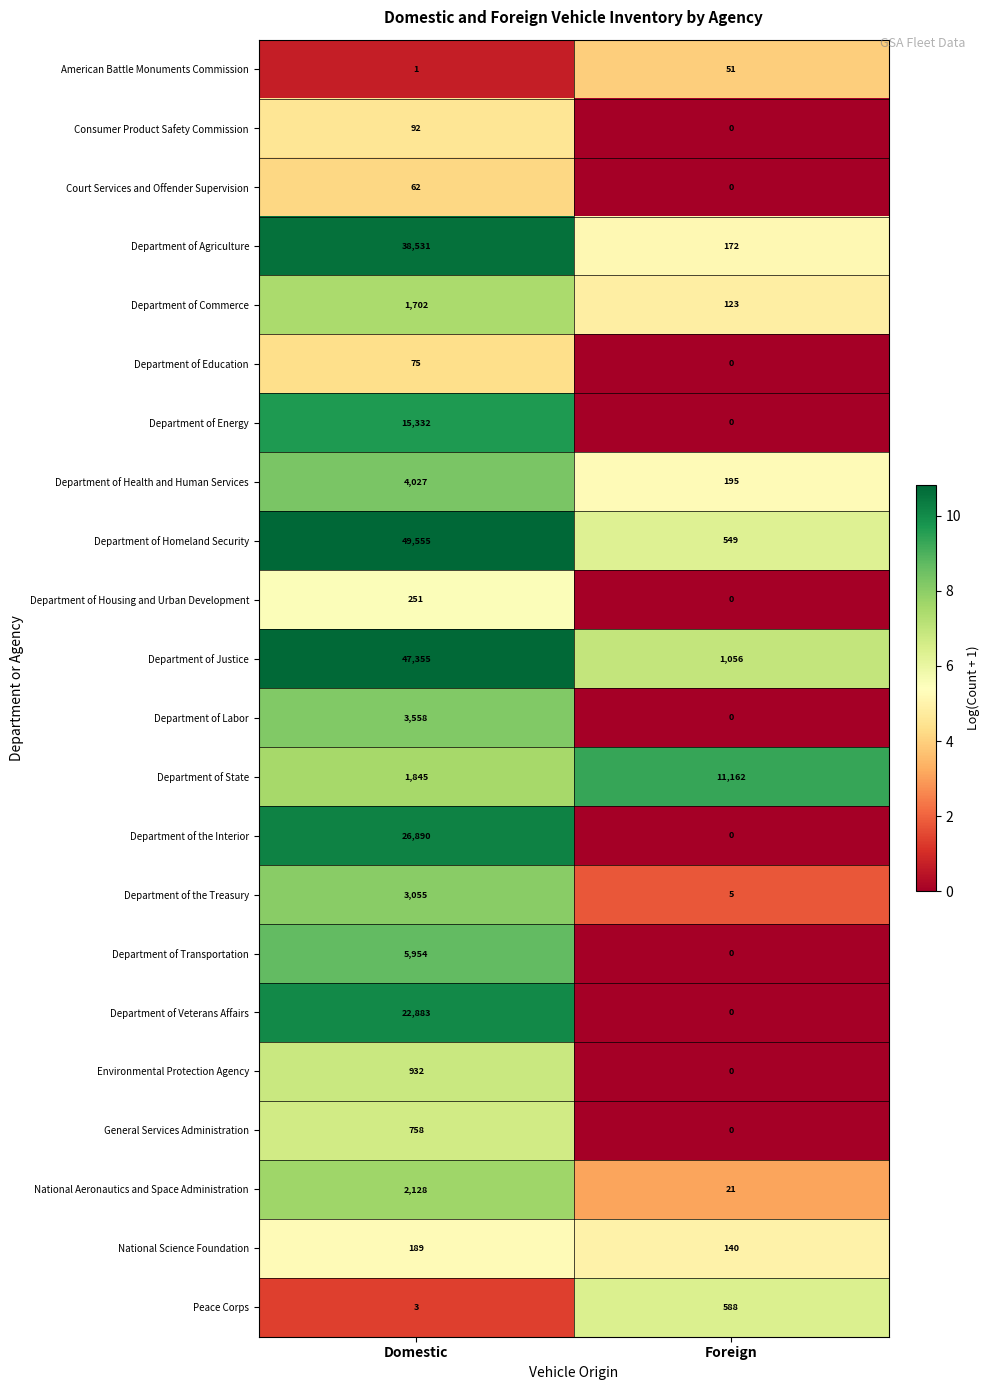

Rank the series by their maximum value, from lowest to highest.

American Battle Monuments Commission, Court Services and Offender Supervision, Department of Education, Consumer Product Safety Commission, National Science Foundation, Department of Housing and Urban Development, Peace Corps, General Services Administration, Environmental Protection Agency, Department of Commerce, National Aeronautics and Space Administration, Department of the Treasury, Department of Labor, Department of Health and Human Services, Department of Transportation, Department of State, Department of Energy, Department of Veterans Affairs, Department of the Interior, Department of Agriculture, Department of Justice, Department of Homeland Security